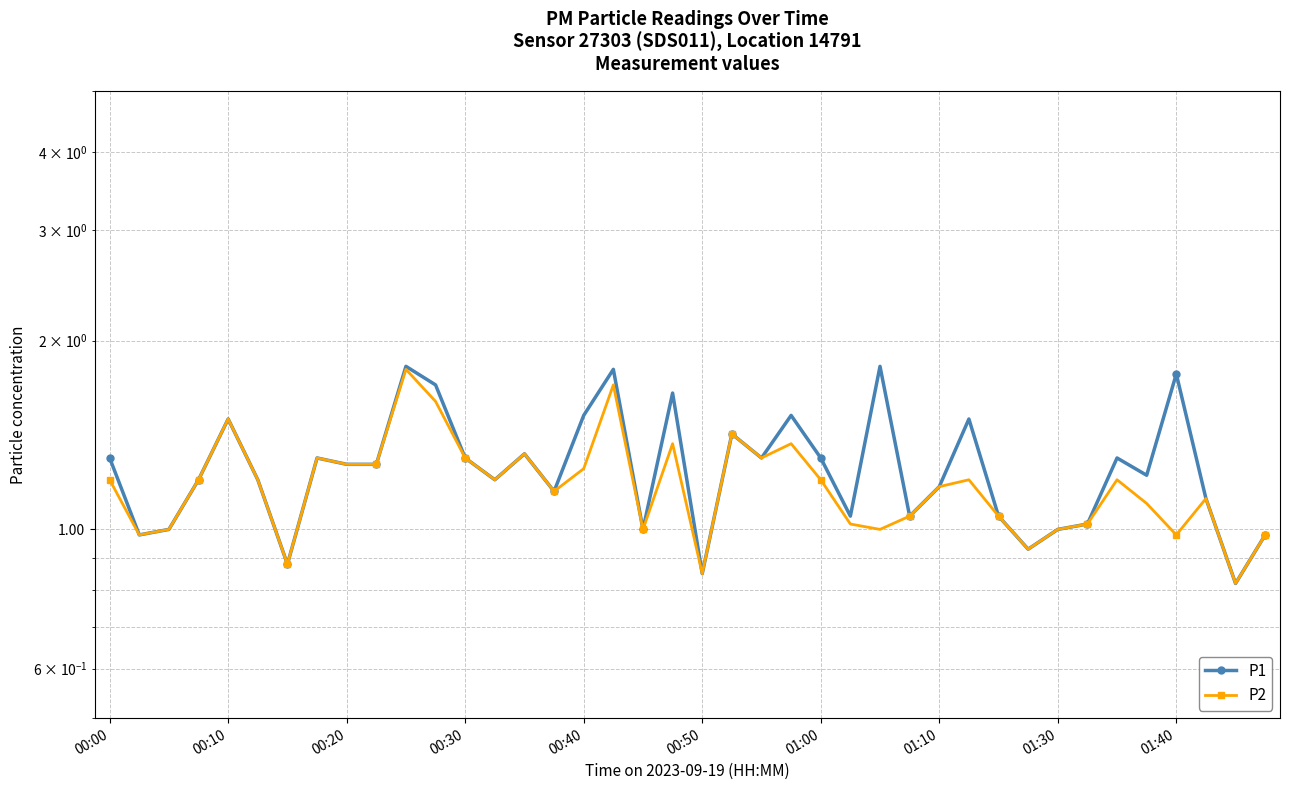

At which category does the chart reach its peak across all series?

10